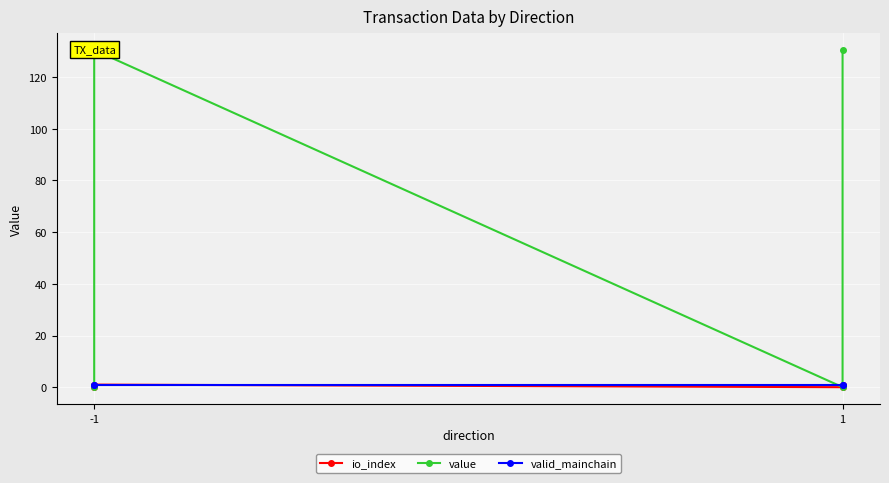

The value of io_index at -1 is 1.0. True or false?

True